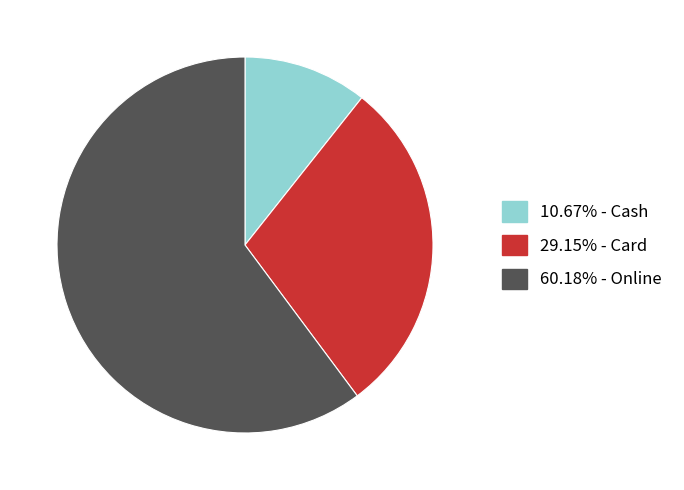

Is there any slice that represents more than half of the pie?

Yes